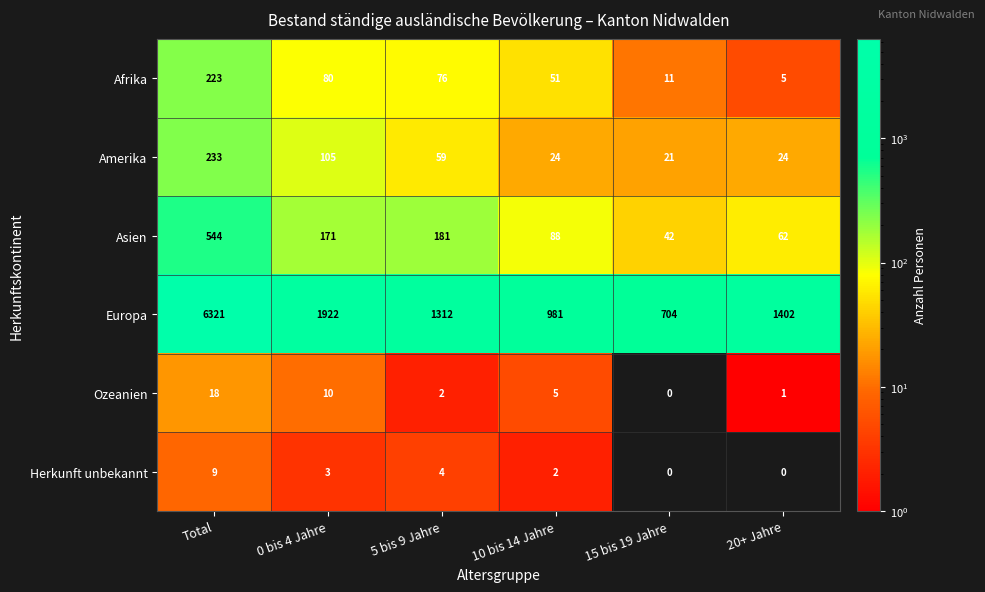

Count the Herkunft unbekannt values in the range 0 to 4.

5